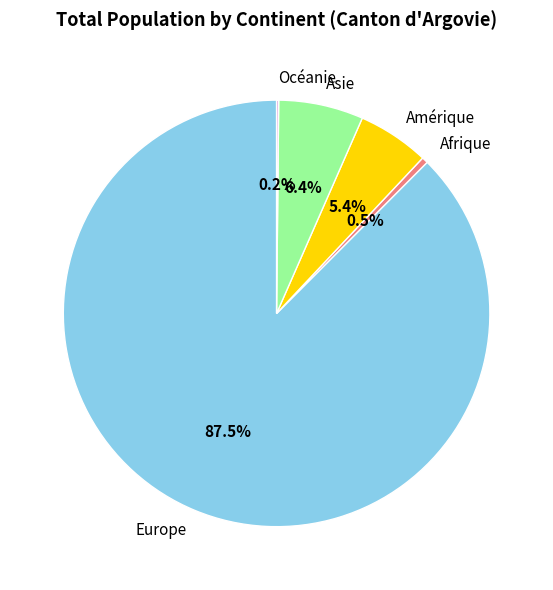

Between Amérique and Afrique, which is larger?

Amérique